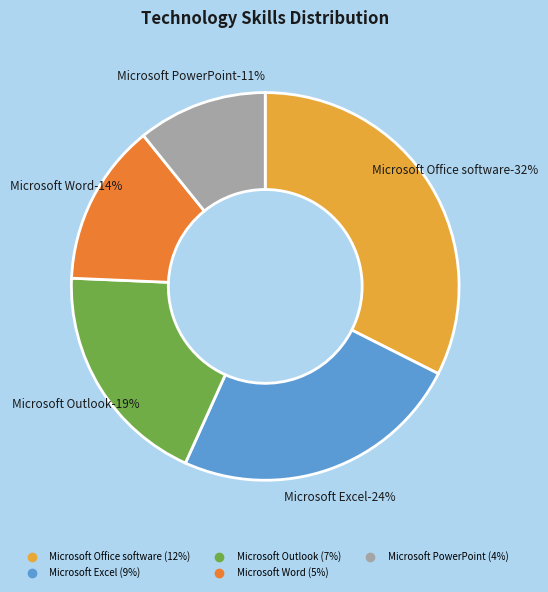

To the nearest percent, what percentage of the pie is Microsoft Outlook?

19%